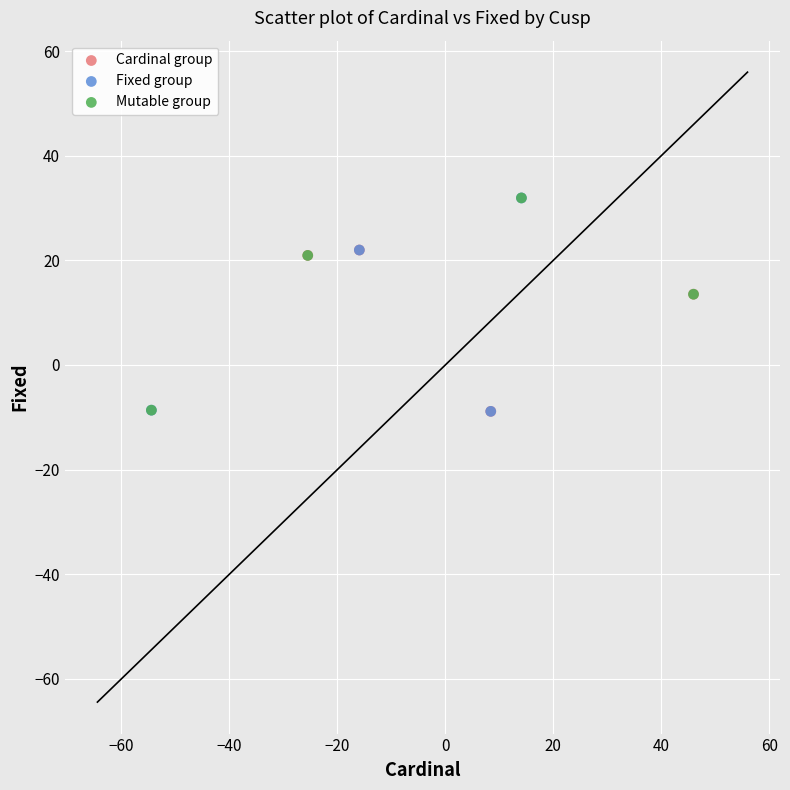

Which series has the largest Y range (max minus min)?

Fixed group